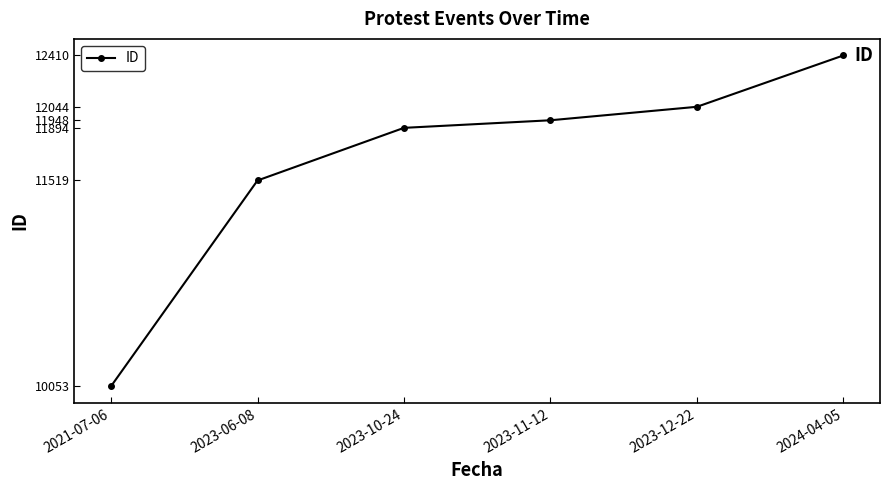

What is the change in value from 2021-07-06 to 2023-10-24?

+1841